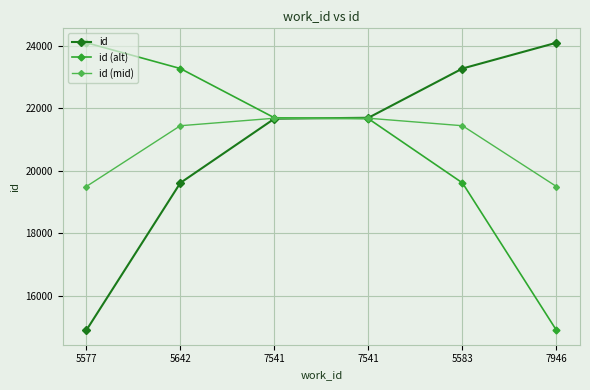

Which has a higher value, 5583 or 7541?

5583